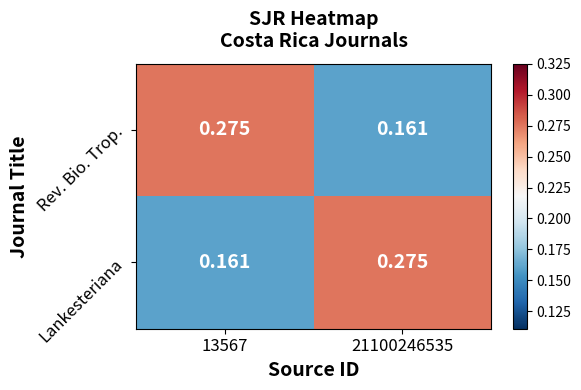

Rank the series at 13567 from lowest to highest value.

Lankesteriana, Rev. Bio. Trop.